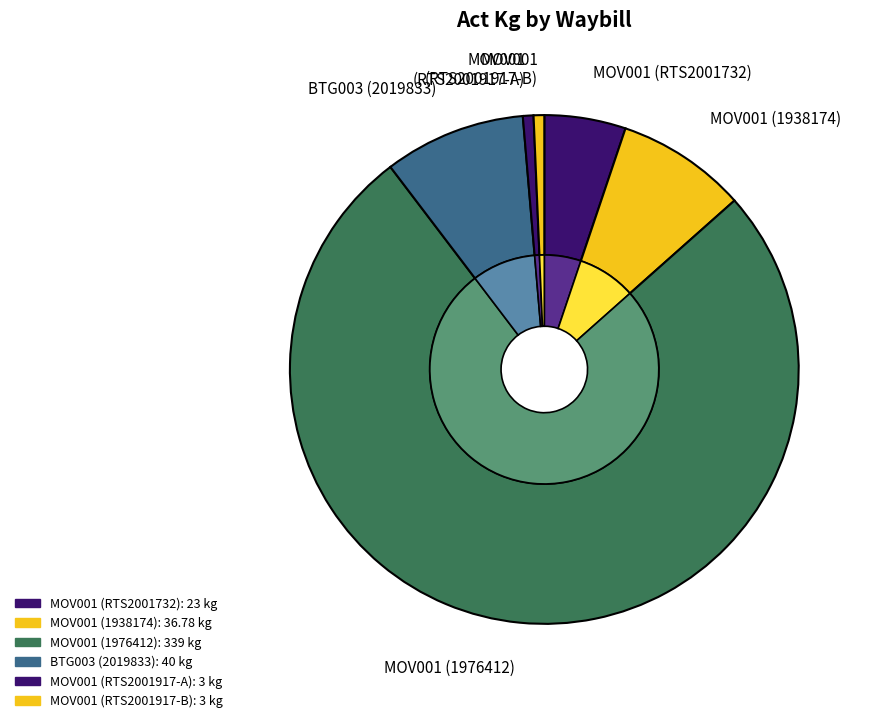

How many slices are in this pie chart?

6